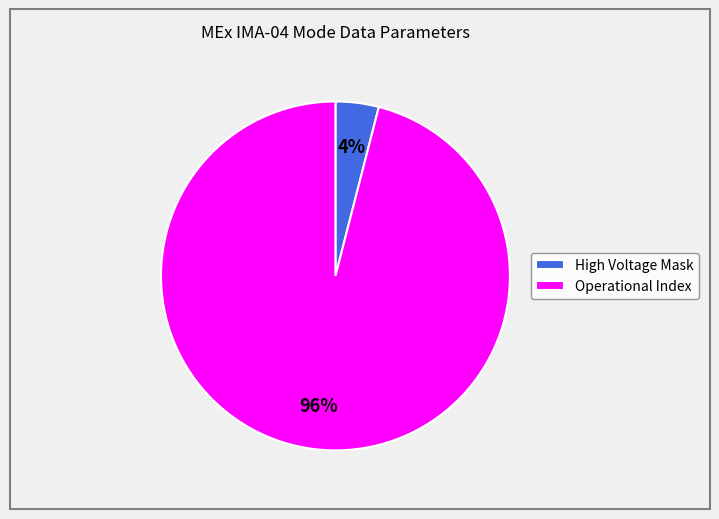

Is the sum of Operational Index and High Voltage Mask greater than half?

Yes